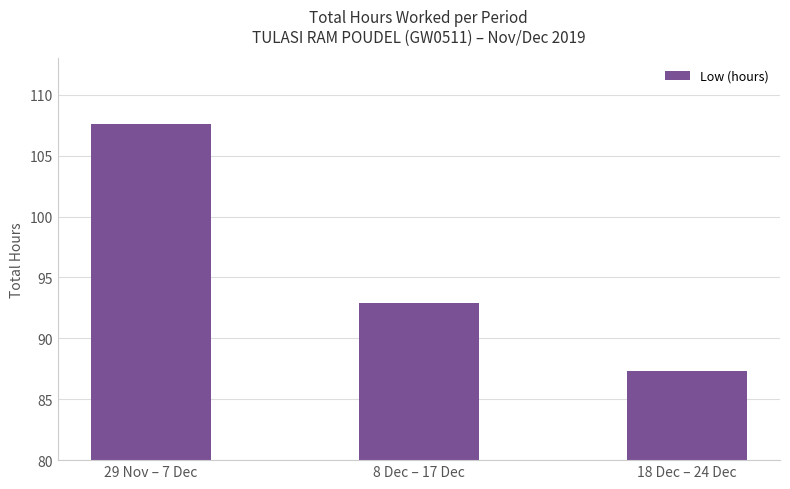

How many data points are less than 92?

1